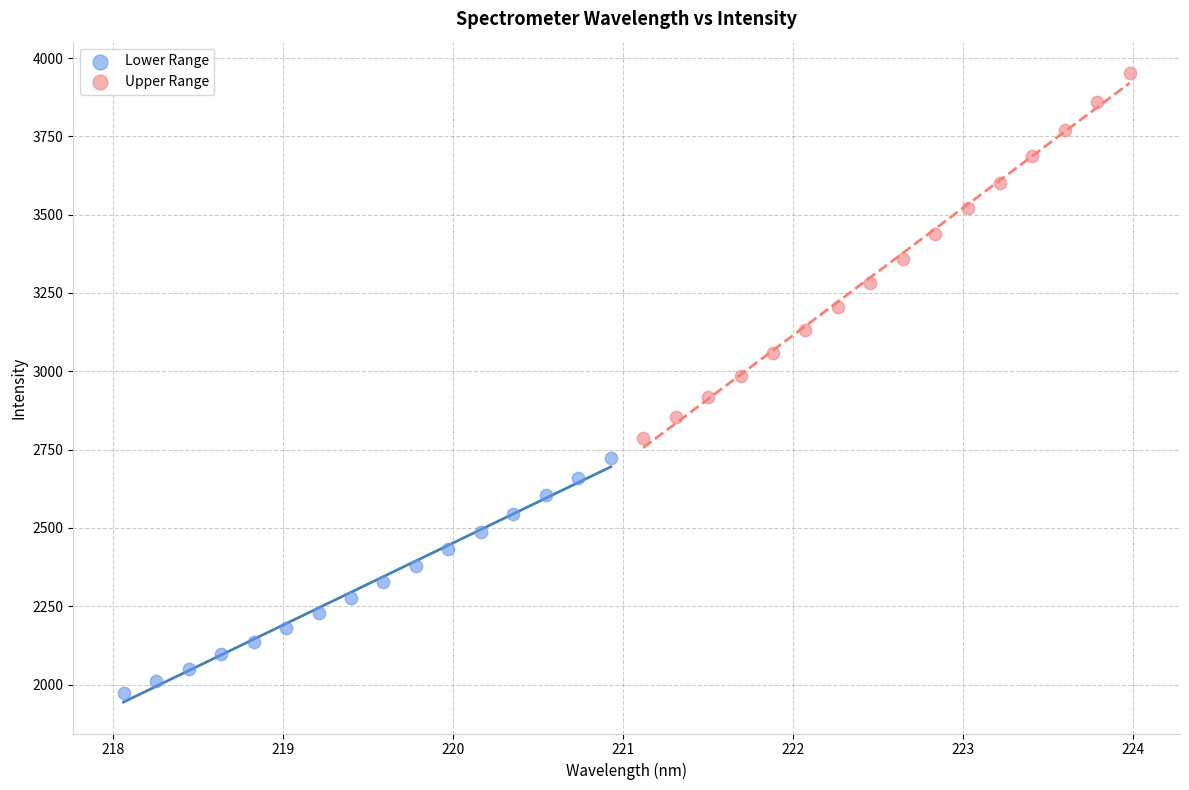

Which series has the largest Y range (max minus min)?

Upper Range